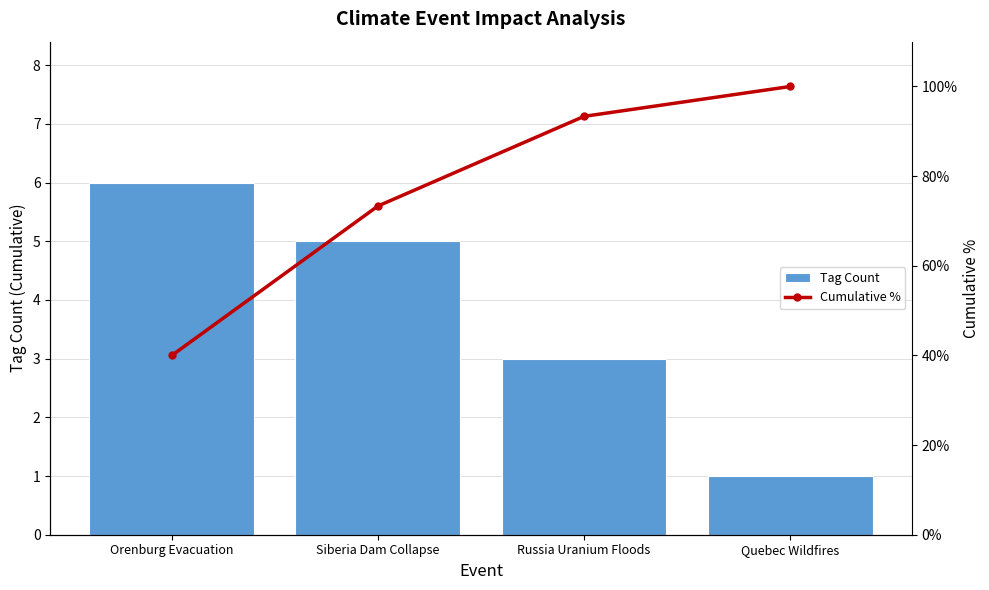

Which label corresponds to the largest value in the chart?

Quebec Wildfires